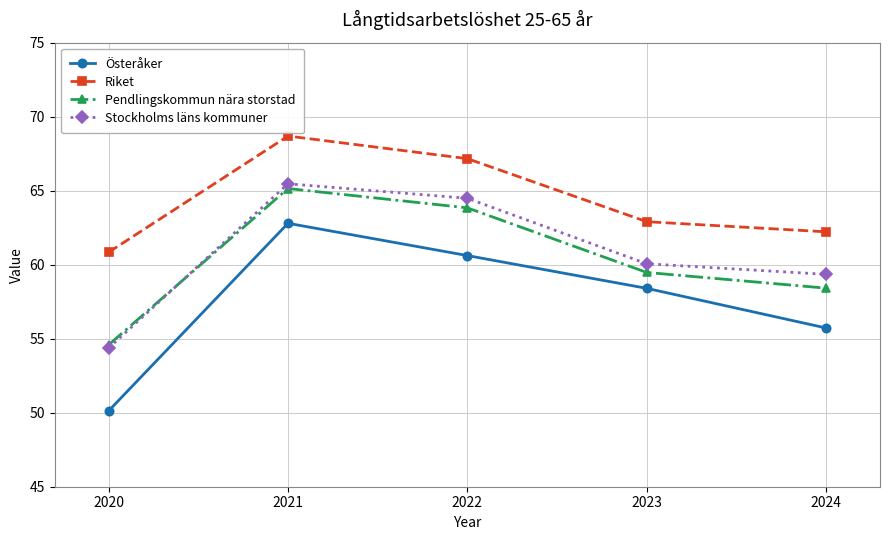

True or false: Pendlingskommun nära storstad has more than 2 points higher than both neighbors.

False